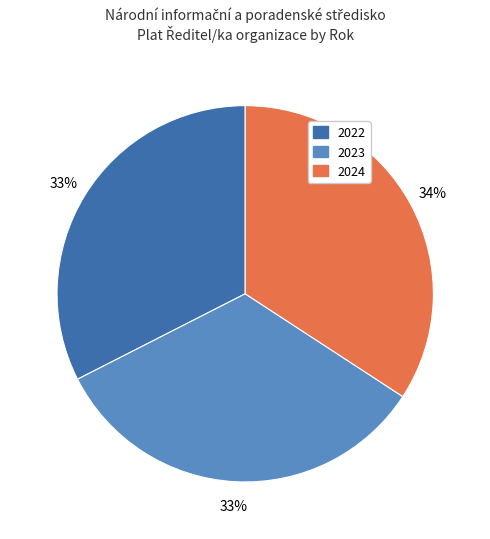

Is it true that 2023 is 27% of the pie?

False